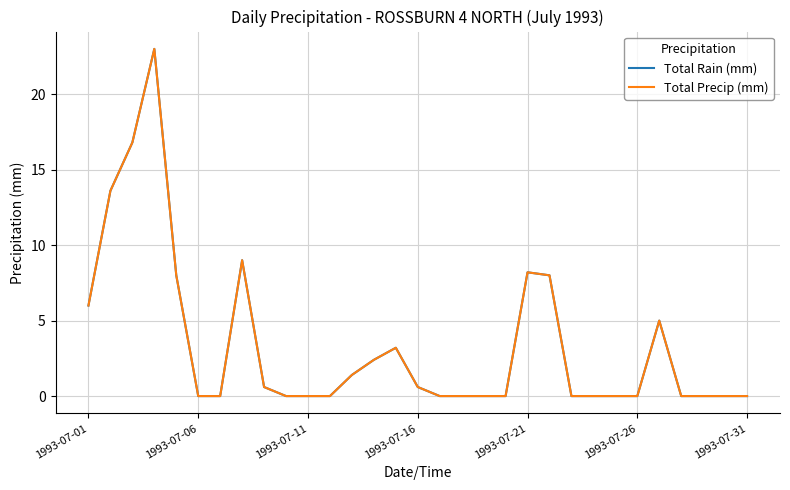

True or false: Total Rain (mm) and Total Precip (mm) cross at least once.

False